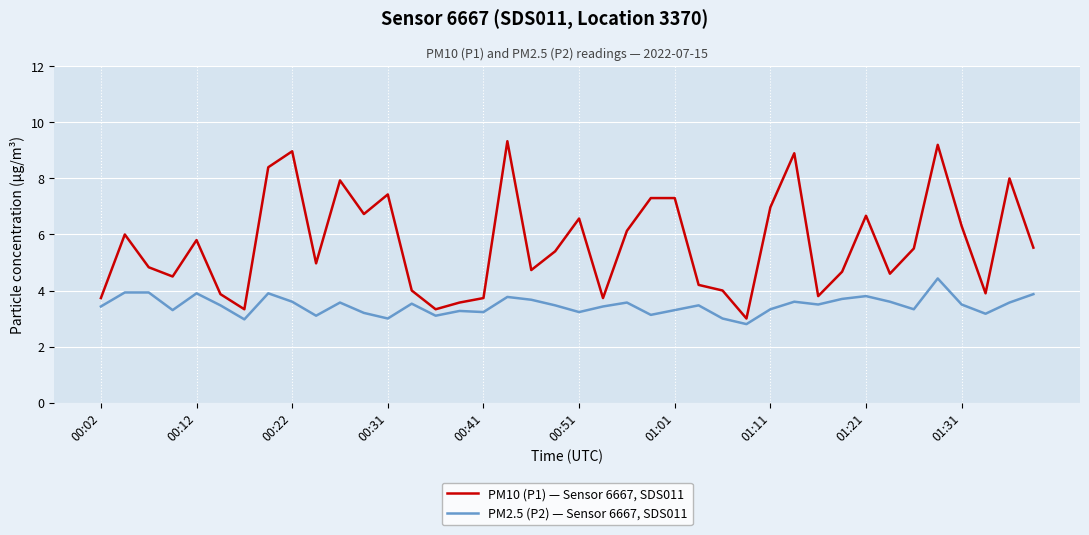

Which series has the largest total across all categories?

PM10 (P1) — Sensor 6667, SDS011